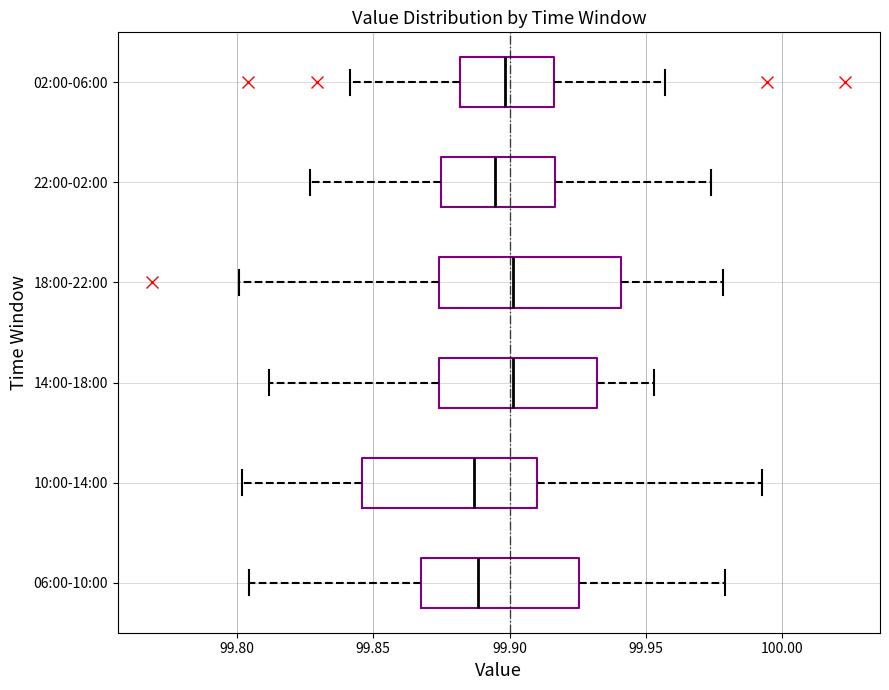

Where is the right edge of the box for 06:00-10:00 on the x-axis? The values are not printed on the chart, so give them approximately, as read against the axis.

99.925